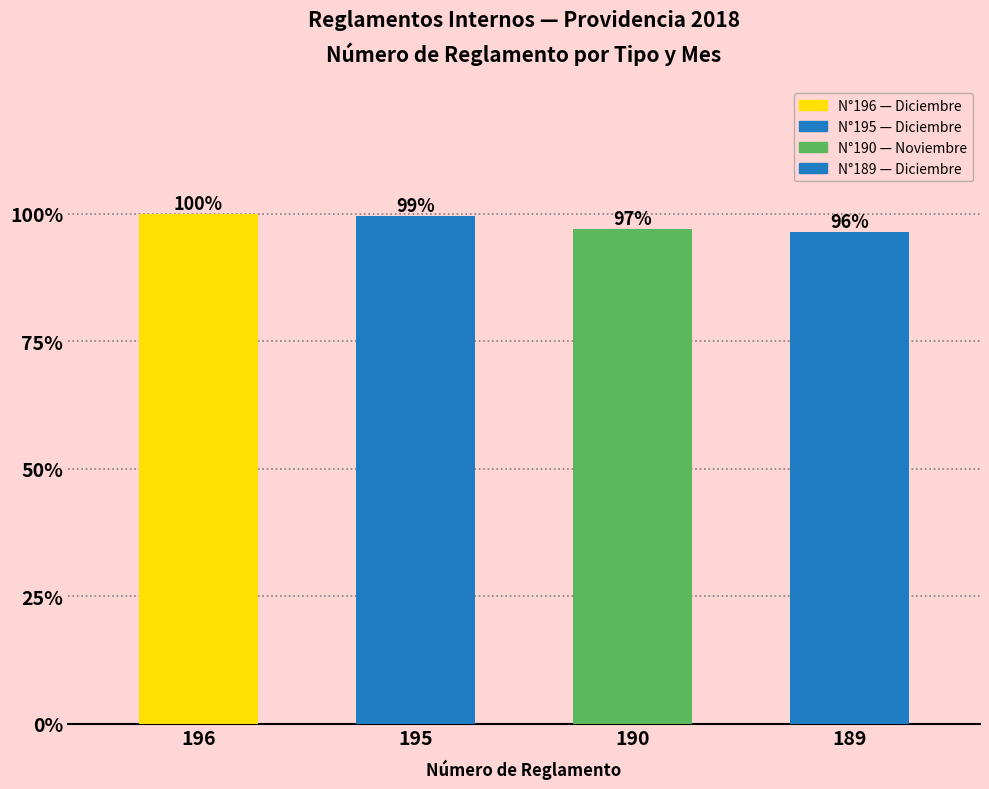

How many data points are less than 195?

2